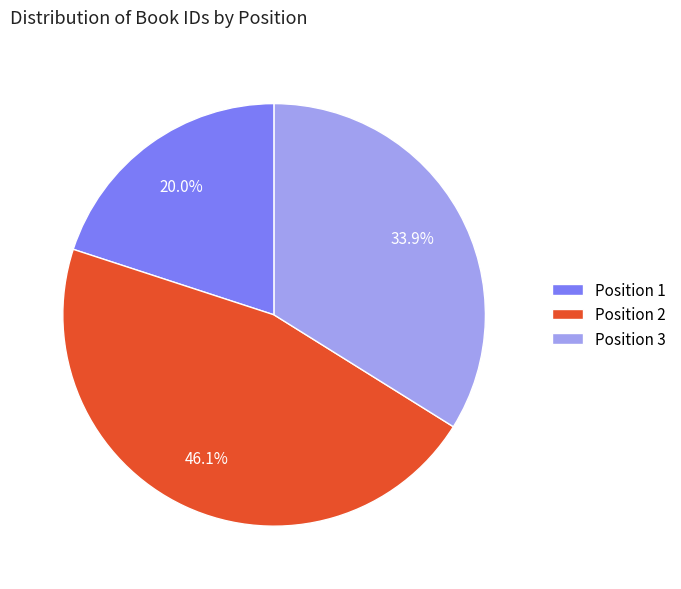

Which slice is the largest?

Position 2